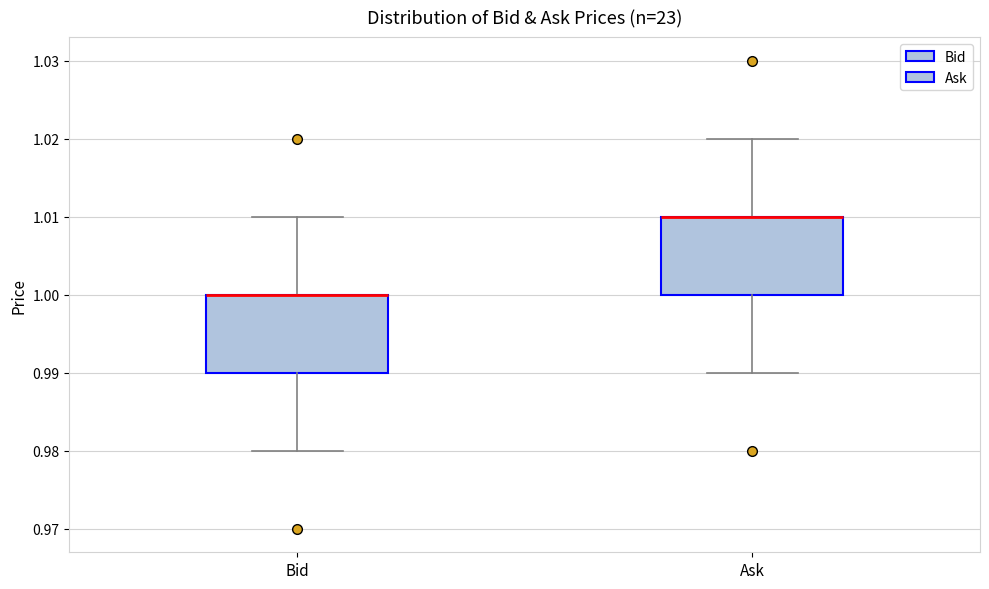

Reading left to right, transcribe this box plot: for each box, give where its median line is, the range the box spans, and where its two whiskers end, as read against the y-axis. The values are not printed on the chart, so give them approximately, as read against the axis.

Bid: median 1.00 (drawn on the box's upper edge), box 0.99 to 1.00, whiskers 0.98 to 1.01
Ask: median 1.01 (drawn on the box's upper edge), box 1.00 to 1.01, whiskers 0.99 to 1.02